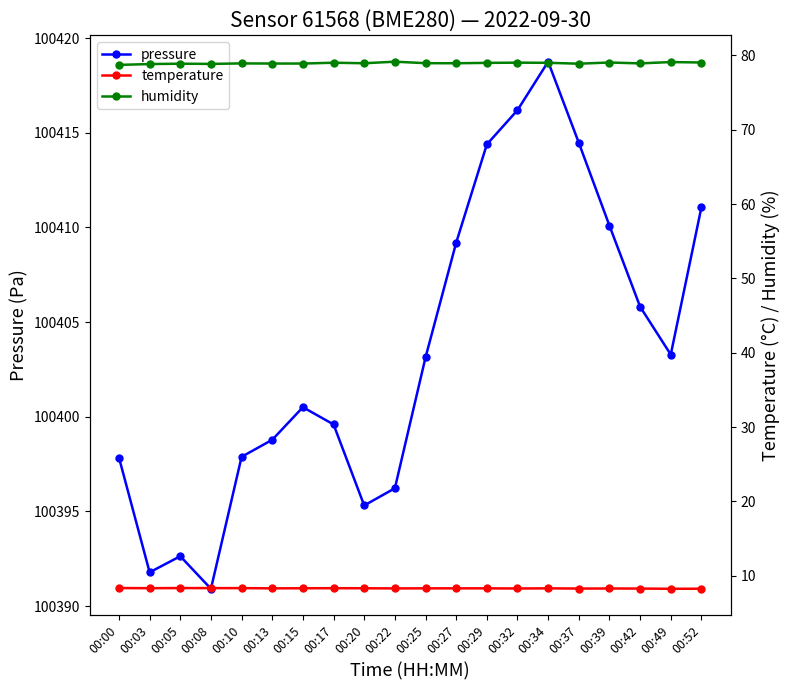

True or false: humidity has more than 2 points higher than both neighbors.

True